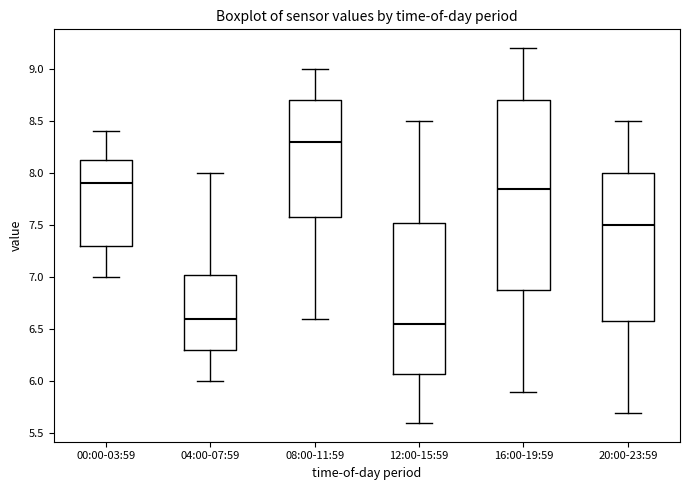

Where does the median line of the box for 04:00-07:59 sit on the y-axis? The values are not printed on the chart, so give them approximately, as read against the axis.

6.60